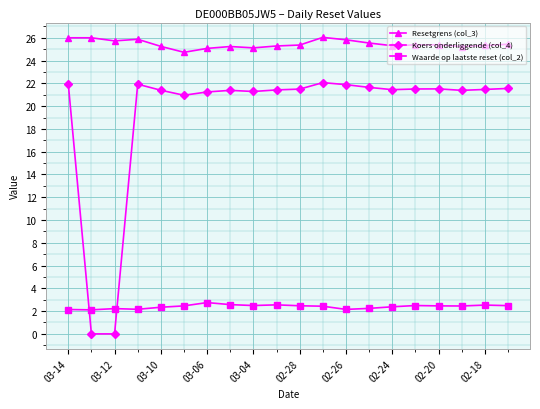

Which series has the largest total across all categories?

Resetgrens (col_3)